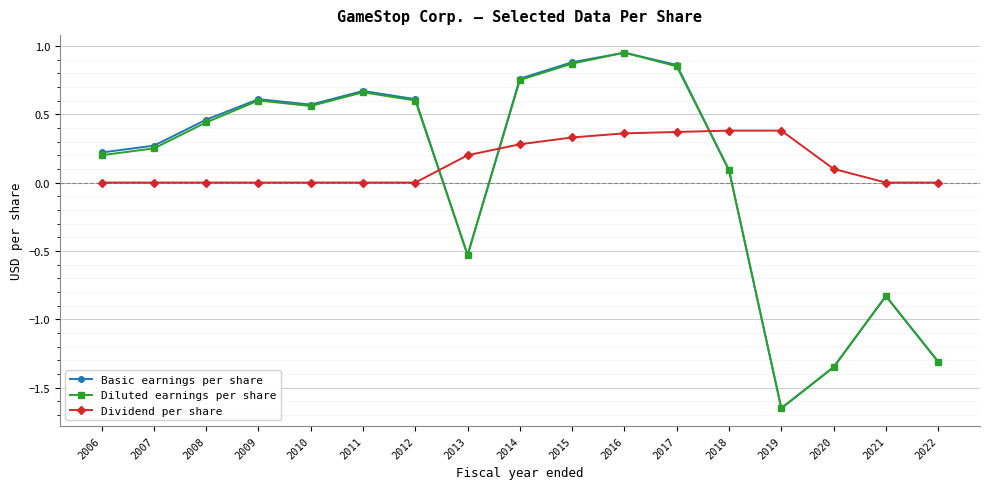

True or false: Dividend per share and Basic earnings per share intersect in this chart.

True